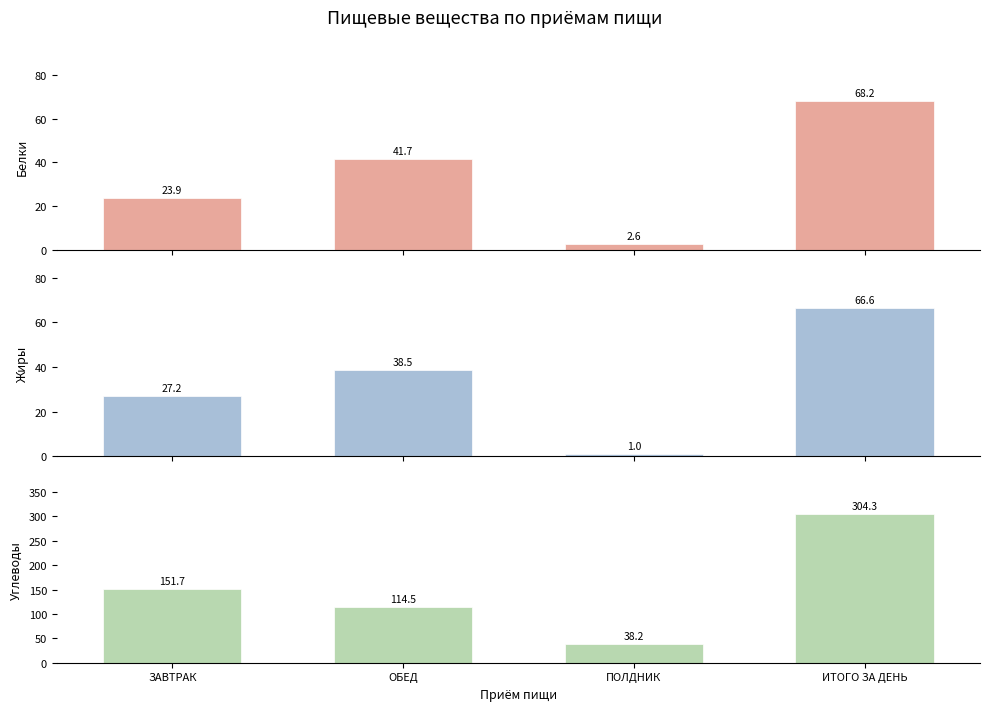

Rank the categories by Белки value from highest to lowest.

ИТОГО ЗА ДЕНЬ, ОБЕД, ЗАВТРАК, ПОЛДНИК